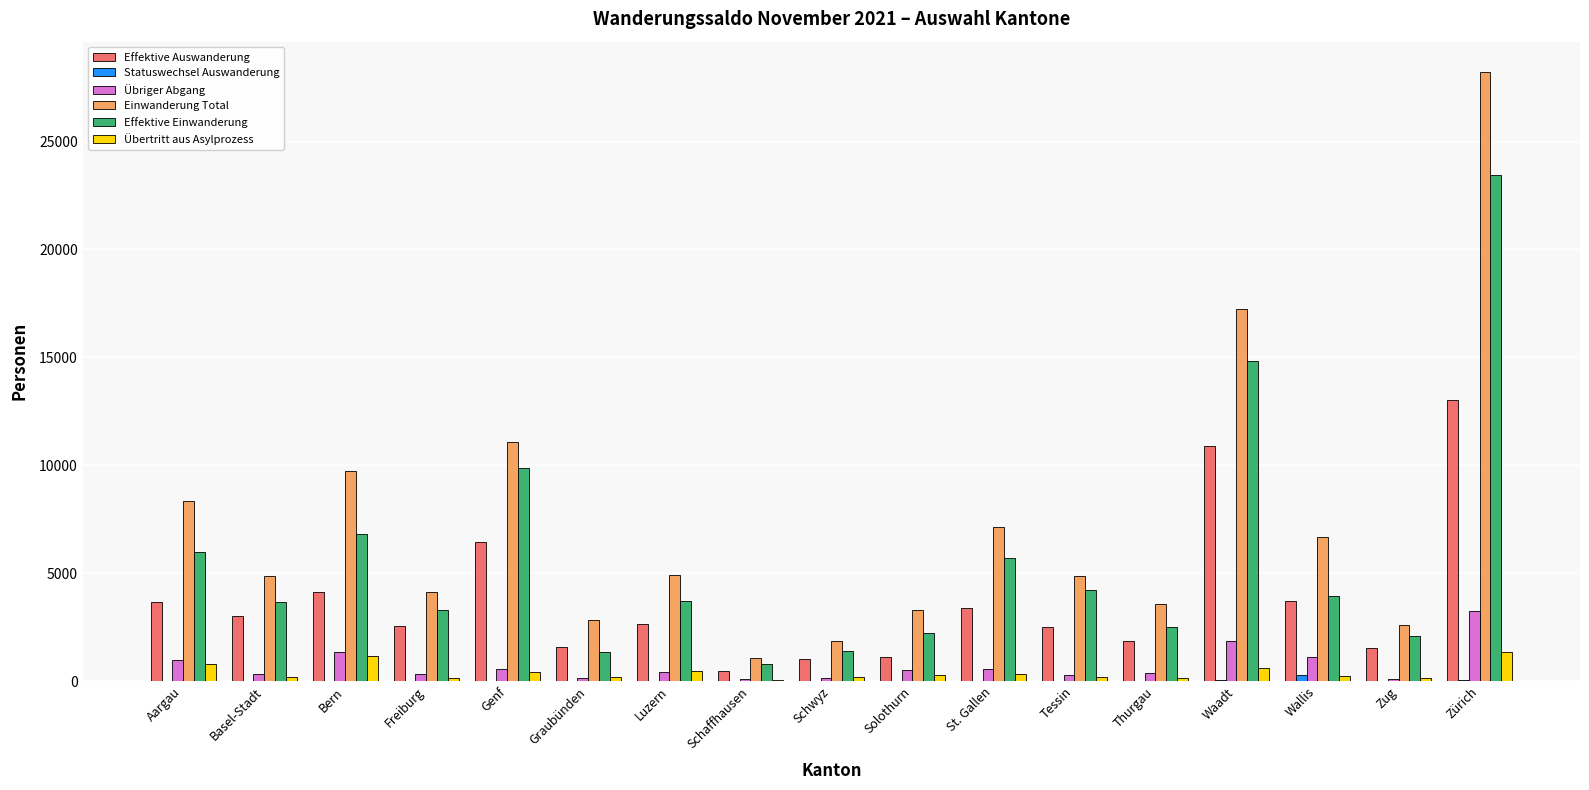

At which category is the sum across all series the highest?

Zürich